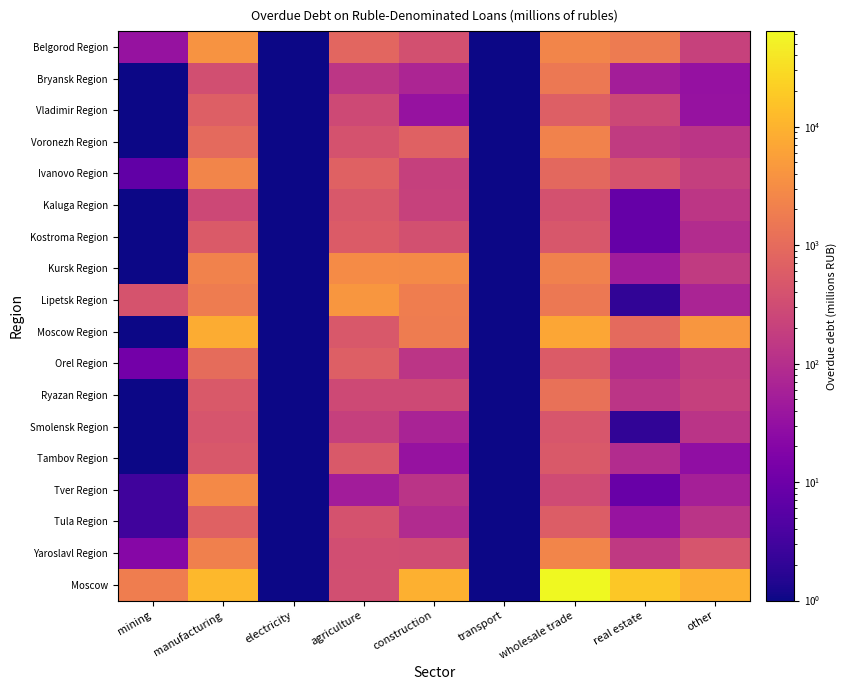

Rank the series at transport from lowest to highest value.

Belgorod Region, Bryansk Region, Vladimir Region, Voronezh Region, Ivanovo Region, Kaluga Region, Kostroma Region, Kursk Region, Lipetsk Region, Moscow Region, Orel Region, Ryazan Region, Smolensk Region, Tambov Region, Tver Region, Tula Region, Yaroslavl Region, Moscow